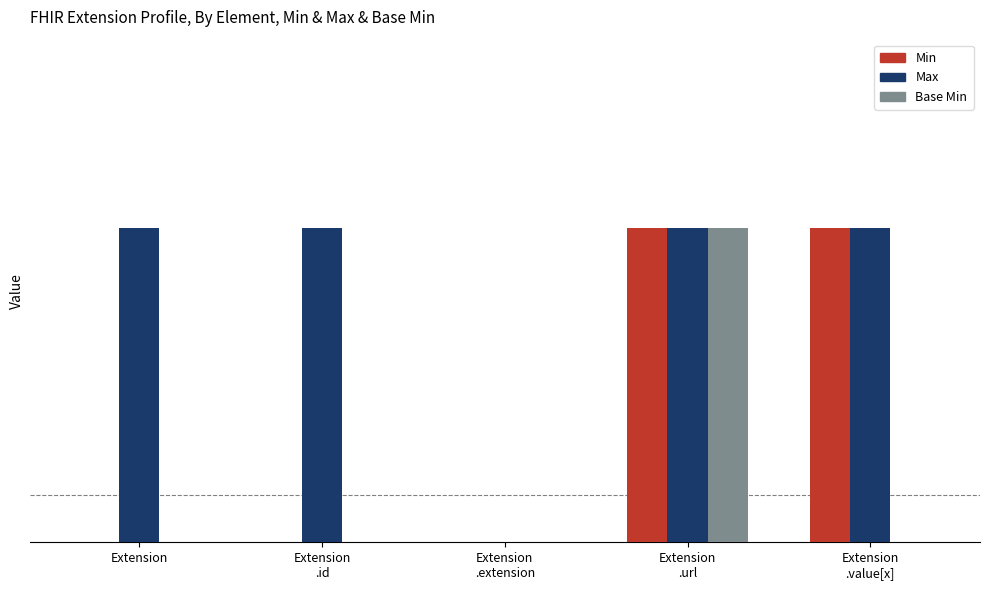

Rank the series by their average value, from highest to lowest.

Max, Min, Base Min